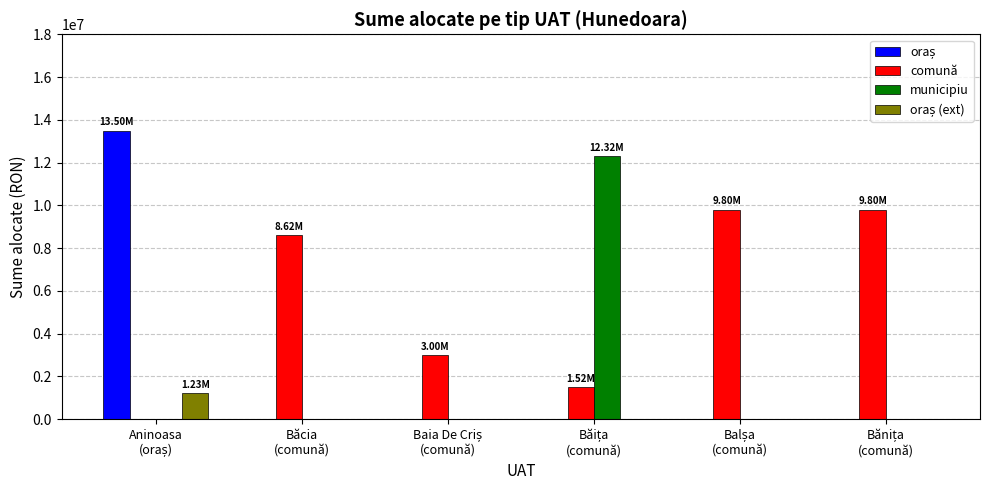

Which series has the largest total across all categories?

comună